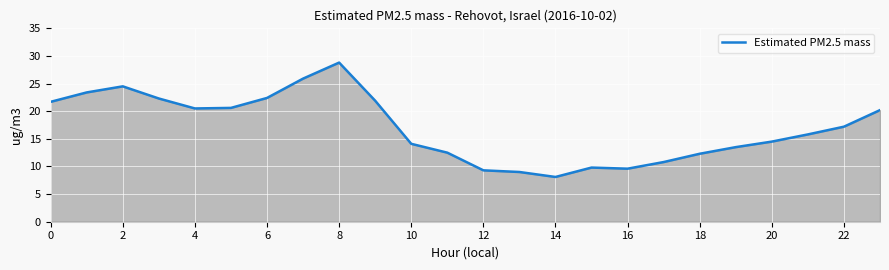

How many values exceed 17?

12